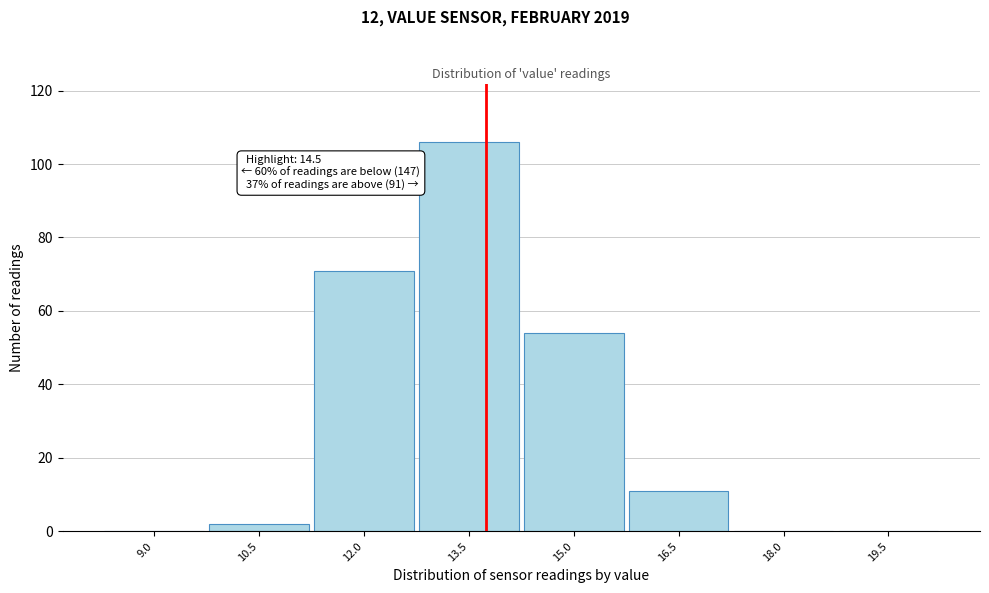

Reading left to right, list all the values displayed in this chart.

9.0=0	10.5=2	12.0=71	13.5=106	15.0=54	16.5=11	18.0=0	19.5=0